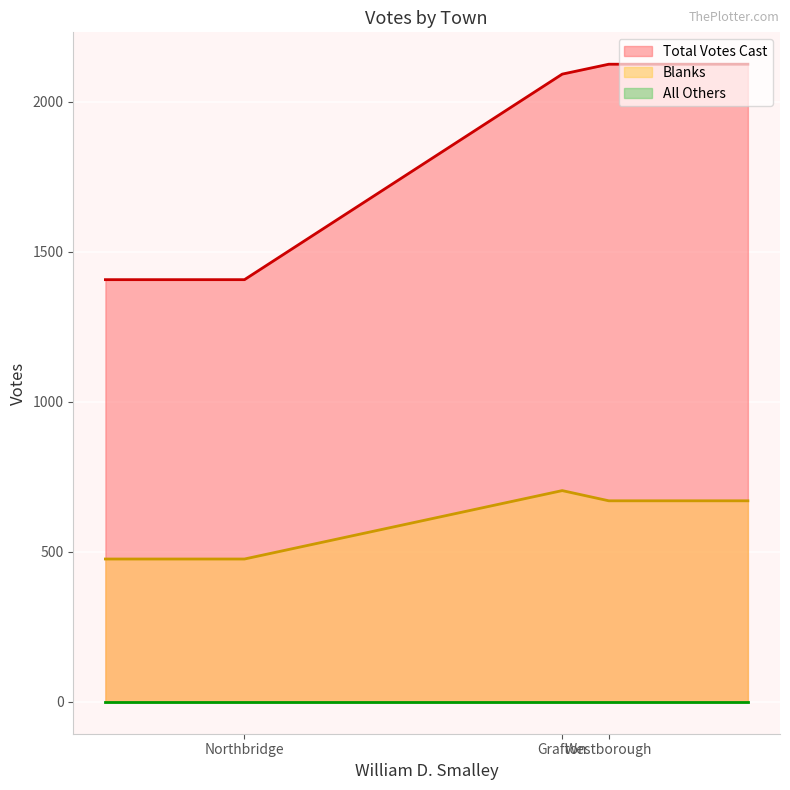

What is the maximum value shown in the chart?

2125